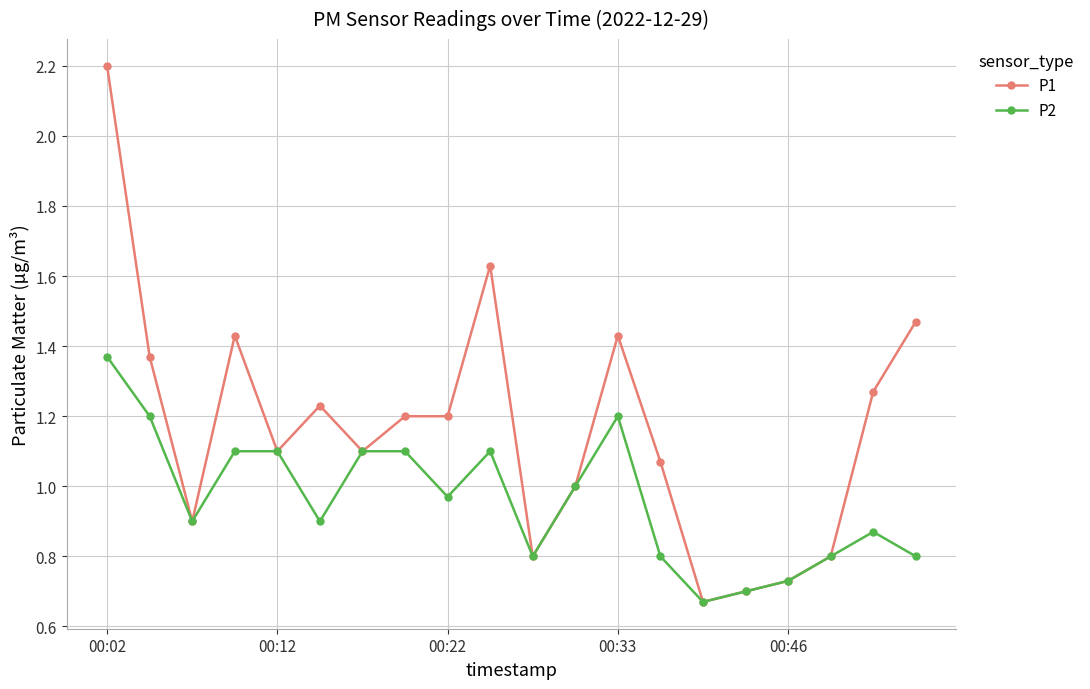

What is the value of the P2 point at the 11th from the left?

0.8